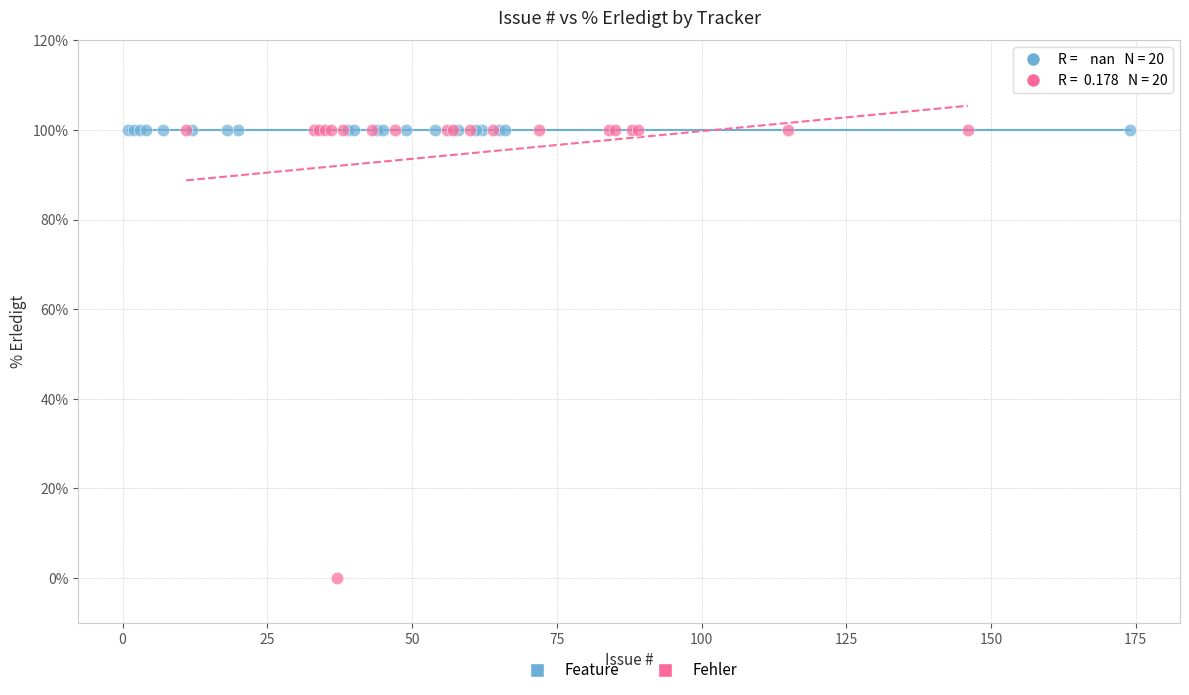

Which series contains the lowest Y value?

Fehler